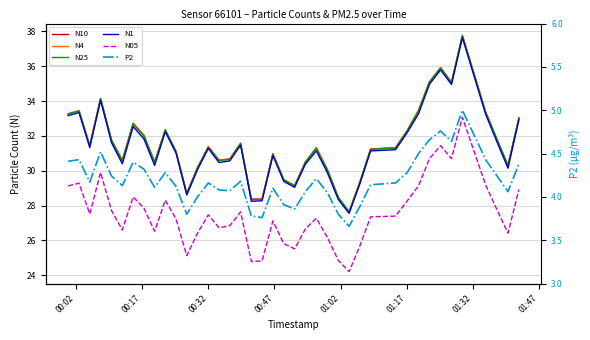

Which series has the largest total across all categories?

N10